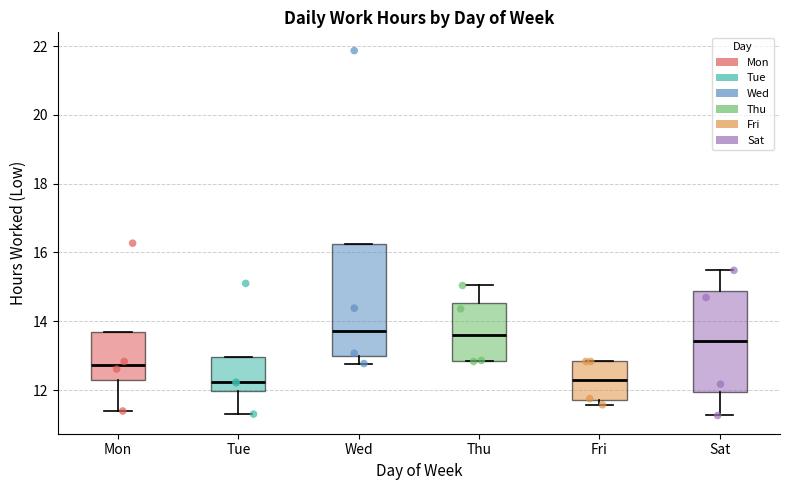

Reading left to right, transcribe this box plot: for each box, give where its median line is, the range the box spans, and where its two whiskers end, as read against the y-axis. The values are not printed on the chart, so give them approximately, as read against the axis.

Mon: median 12.8, box 12.4 to 13.6, whiskers 11.4 to 13.6
Tue: median 12.2, box 12.0 to 13.0, whiskers 11.4 to 13.0
Wed: median 13.8, box 13.0 to 16.2, whiskers 12.8 to 16.2
Thu: median 13.6, box 12.8 to 14.6, whiskers 12.8 to 15.0
Fri: median 12.2, box 11.8 to 12.8, whiskers 11.6 to 12.8
Sat: median 13.4, box 12.0 to 14.8, whiskers 11.2 to 15.4